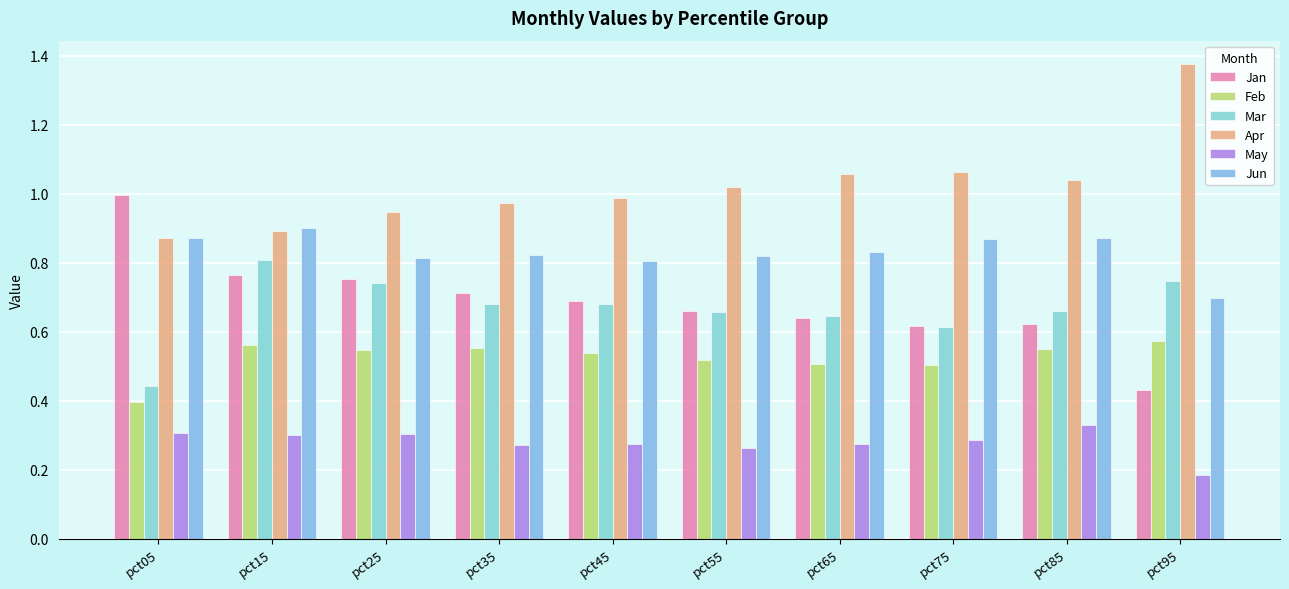

How many bars are there in each group?

6